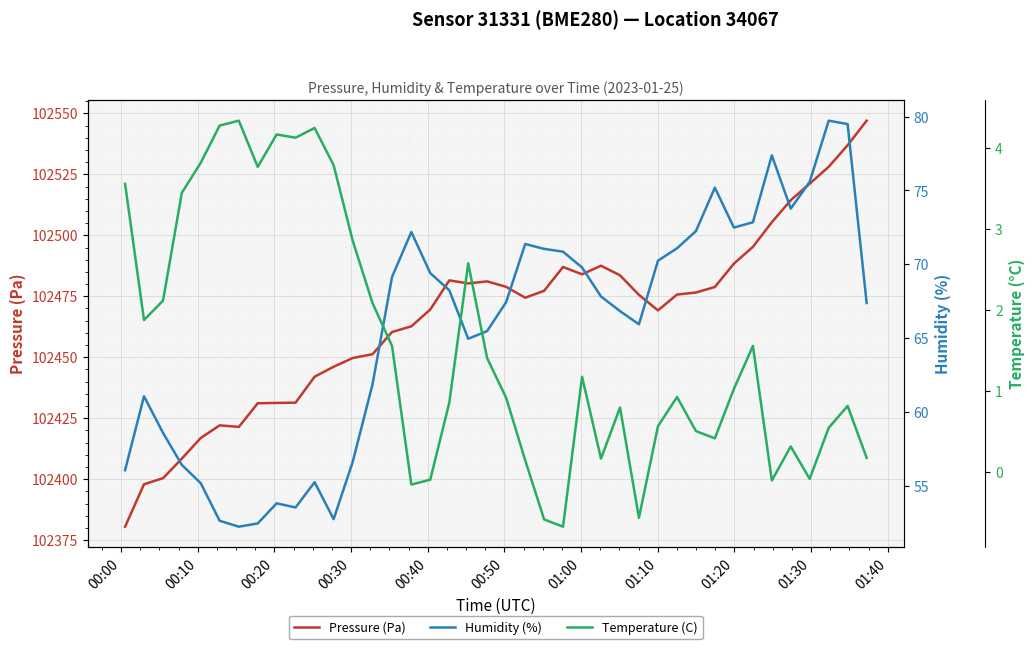

How many values in the Temperature (C) series exceed 1?

20